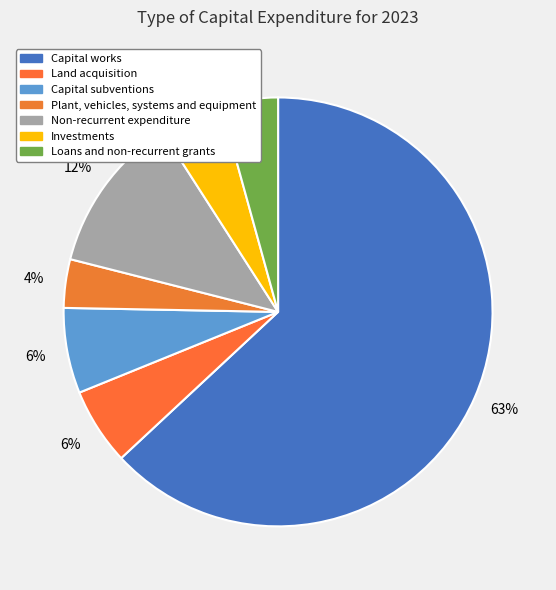

To the nearest percent, what is the difference between the largest and smallest slice percentages?

59%